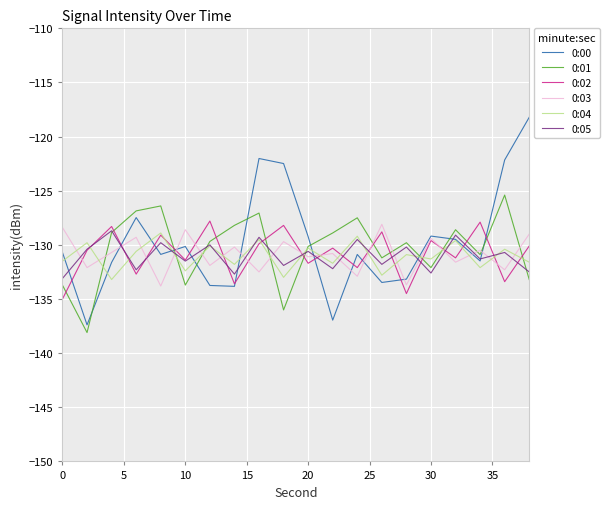

Which series has the largest range (max minus min)?

0:00